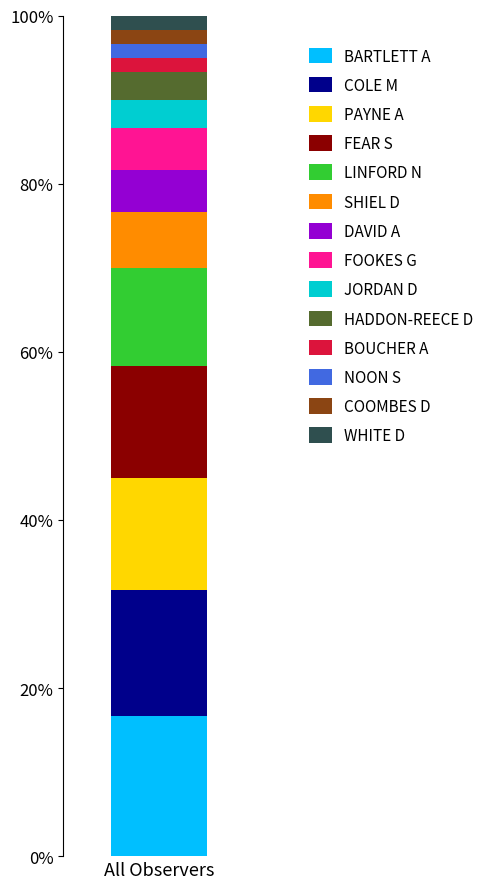

Reading right to left, list the values for the BARTLETT A series.

16.7